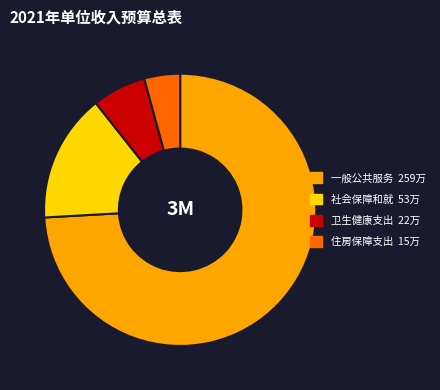

Does any single category account for the majority?

Yes